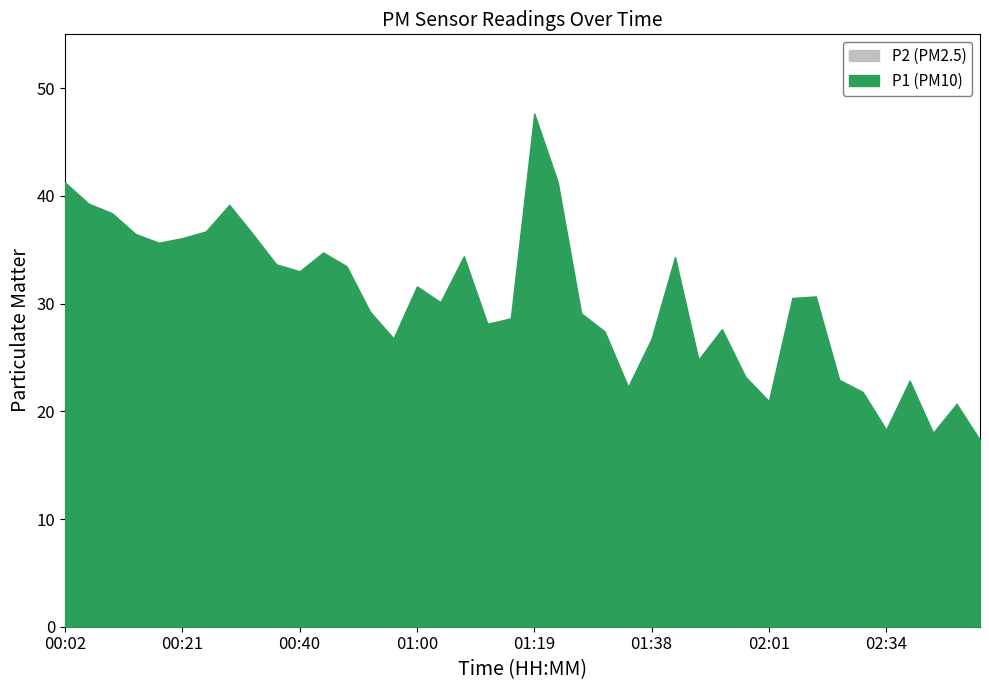

In P2, how many points are higher than both neighbors (excluding endpoints)?

10